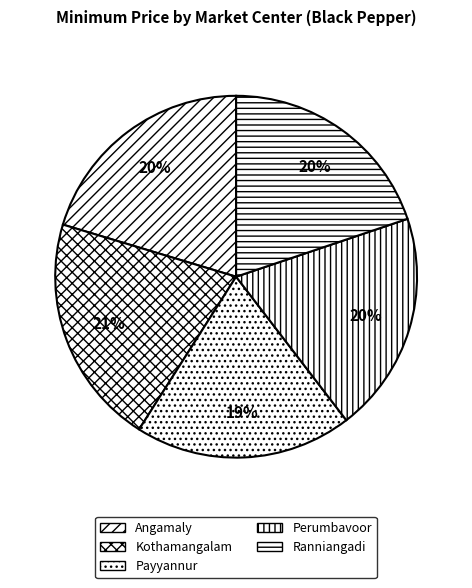

What percentage is the Angamaly slice, to the nearest percent?

20%